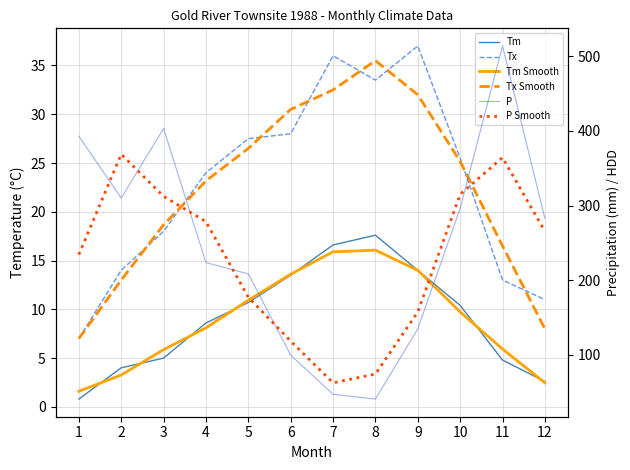

In Tx, how many points are higher than both neighbors (excluding endpoints)?

2